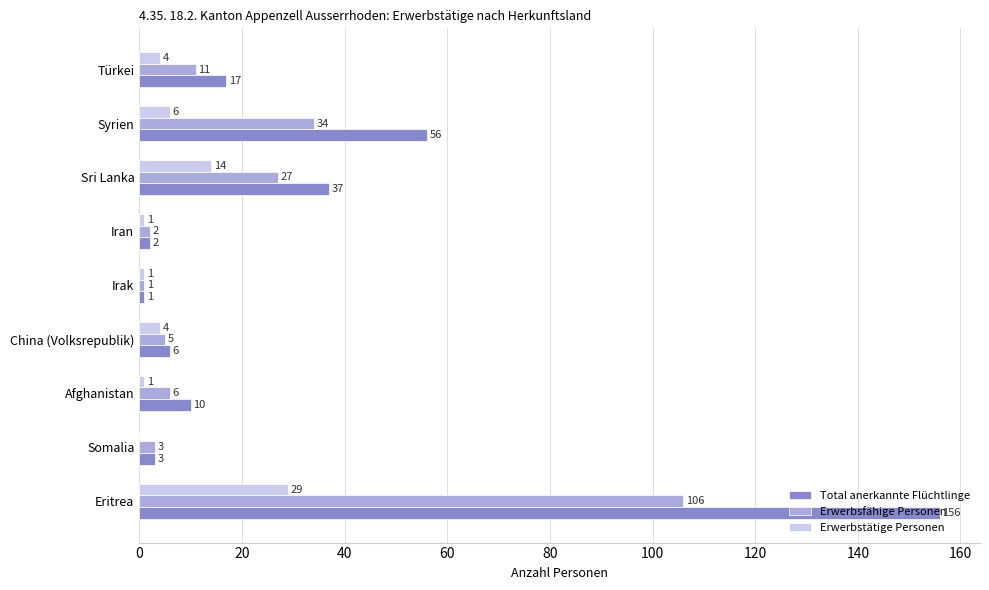

Which series has the widest spread of values?

Total anerkannte Flüchtlinge